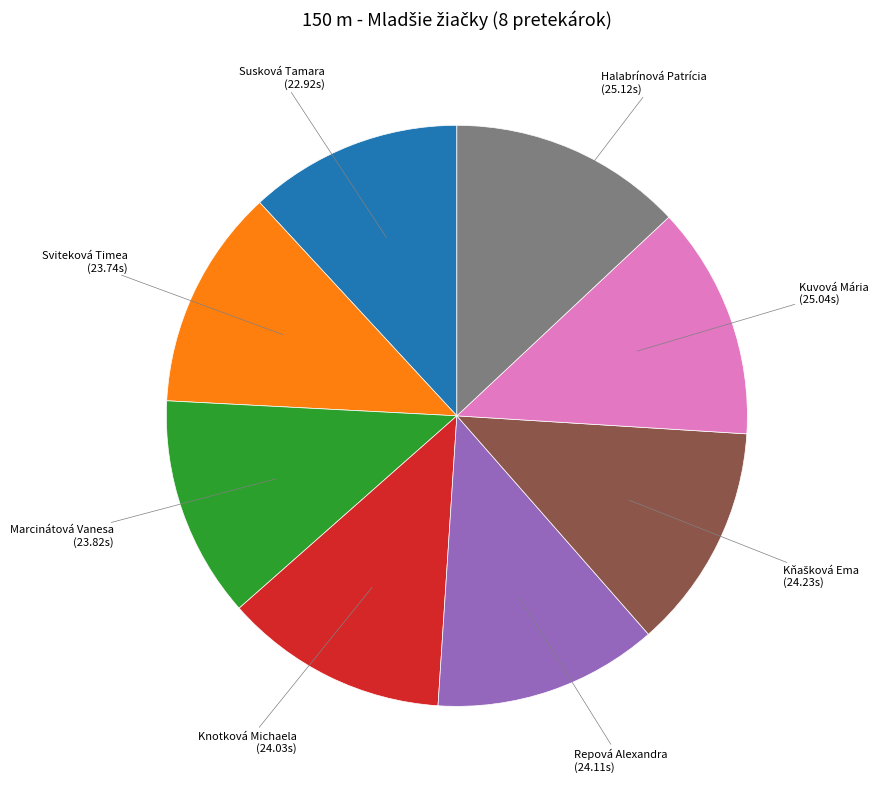

Do Sviteková Timea and Halabrínová Patrícia together represent more than half of the pie?

No